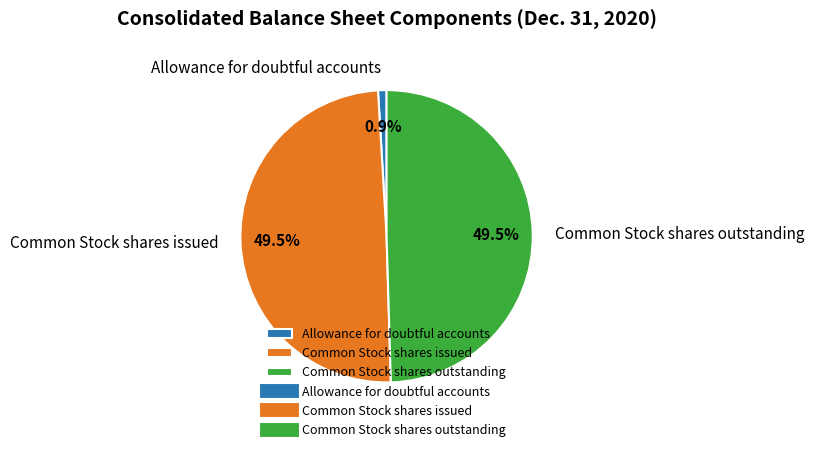

How many slices are in this pie chart?

3